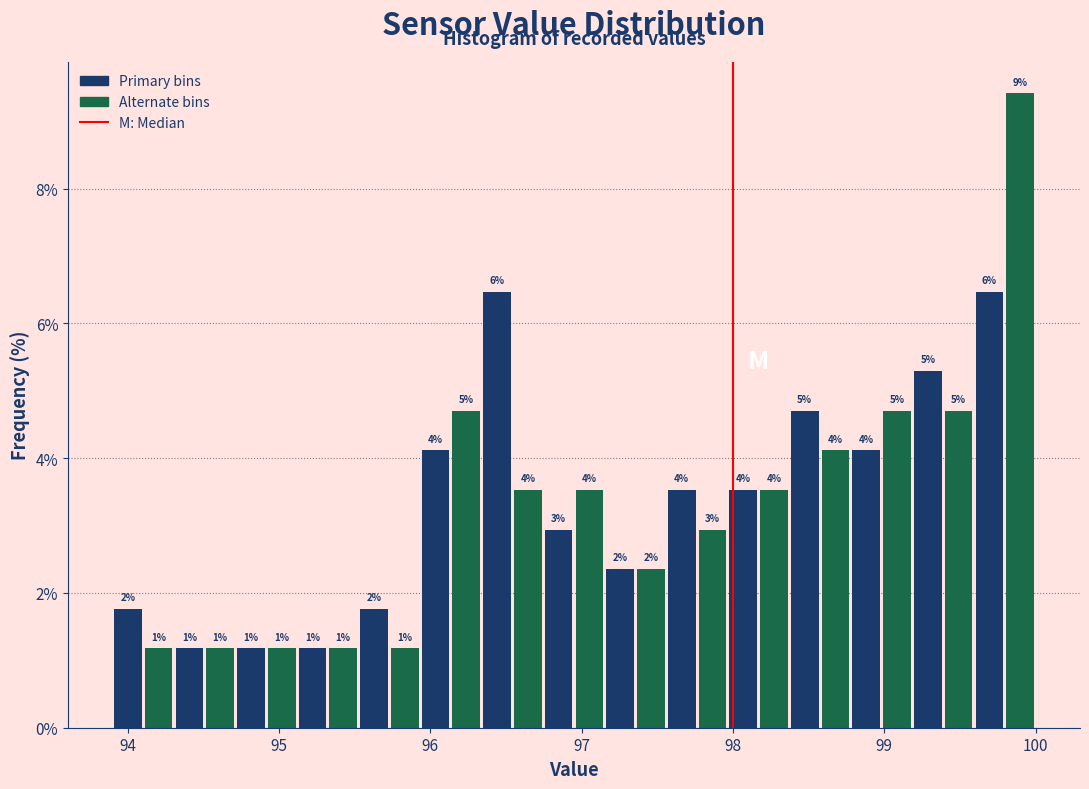

Around what value on the x-axis is the tallest bar? Give the approximate position of its centre, as read against the axis.

99.9